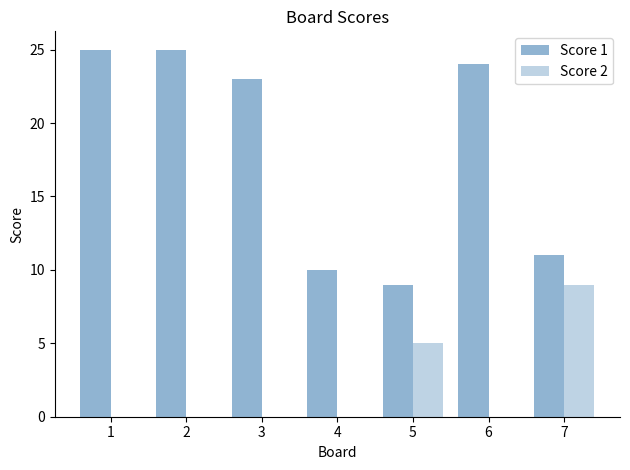

Reading right to left, what are all the values shown in this chart?

Score 1: 11	24	9	10	23	25	25
Score 2: 9	0	5	0	0	0	0